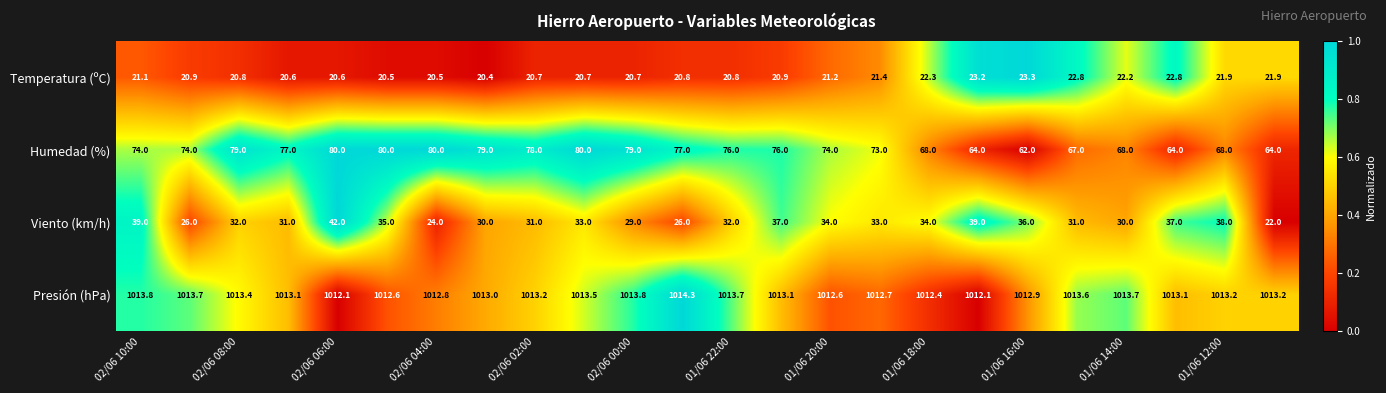

How many categories are shown in the chart?

24